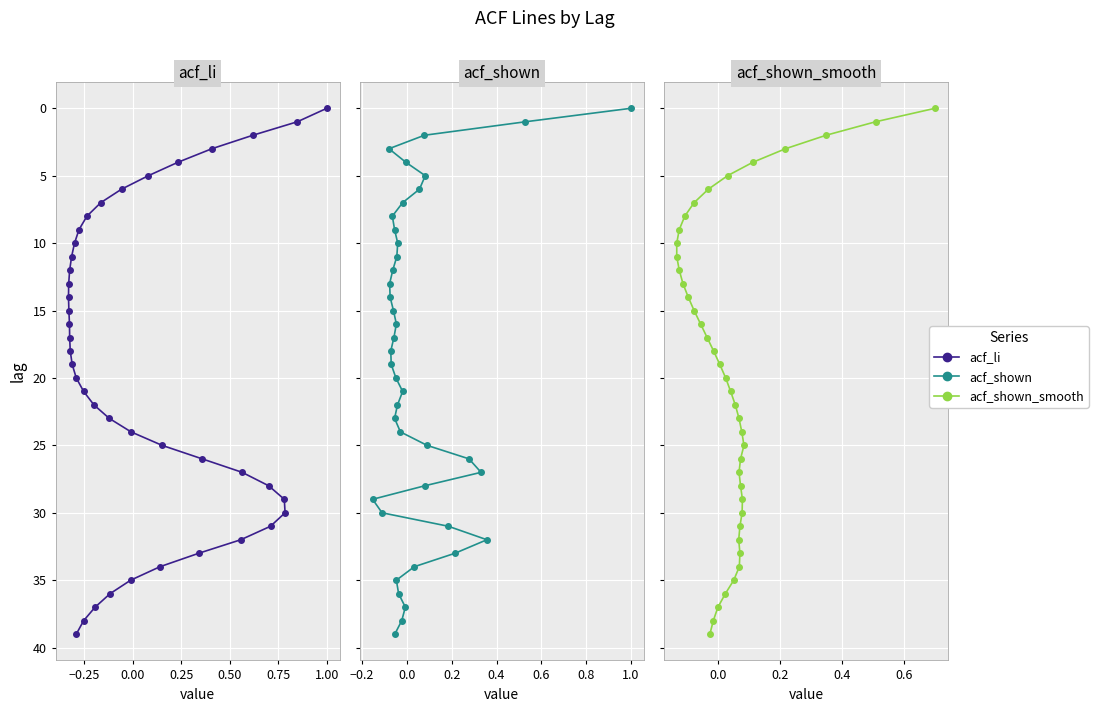

Which series has the largest total across all categories?

acf_li